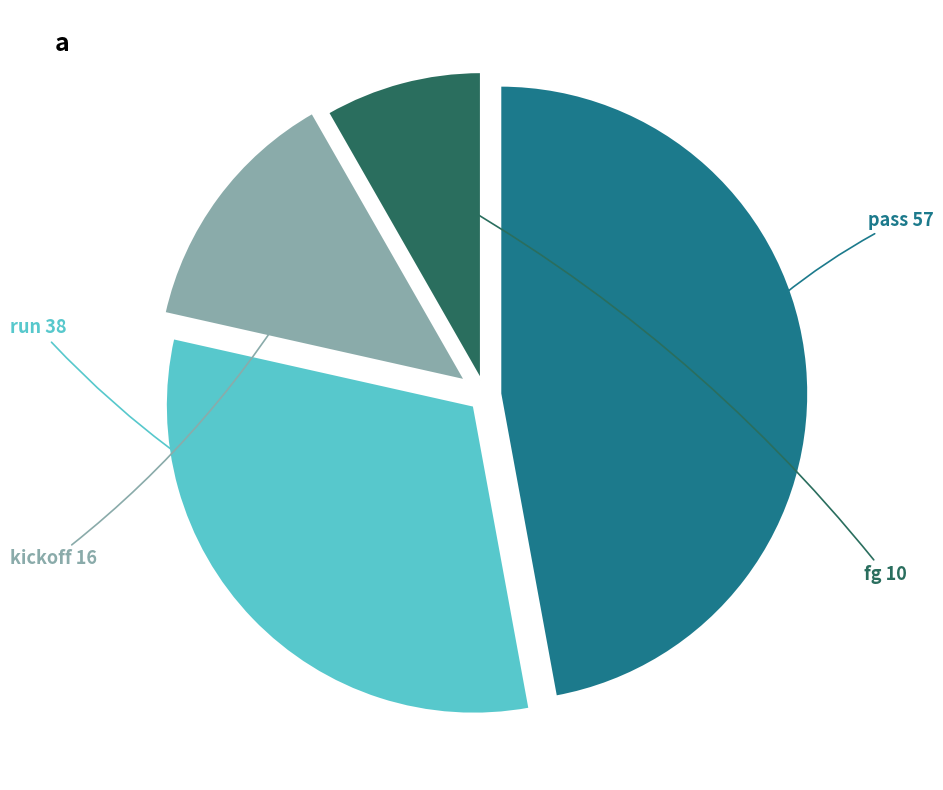

Is there any slice that represents more than half of the pie?

No